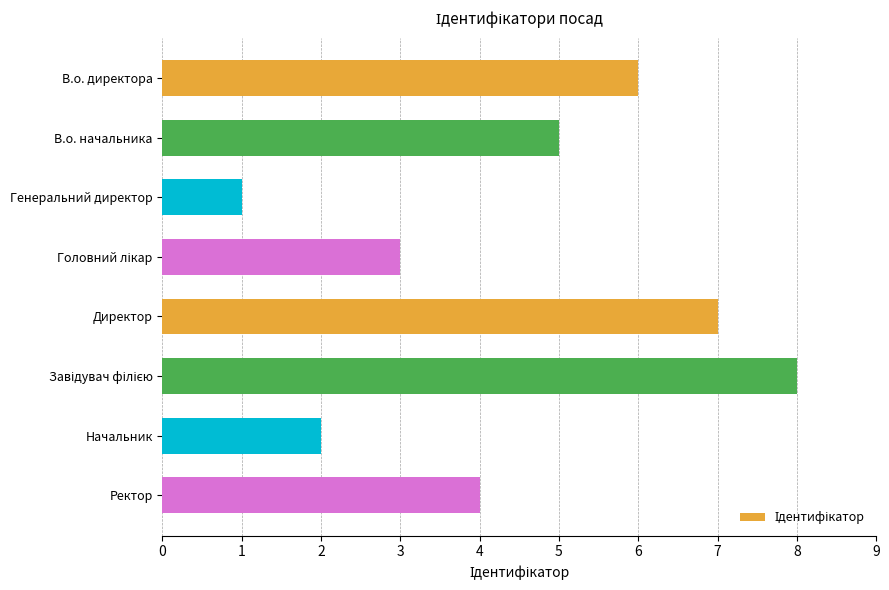

What is the minimum value shown in the chart?

1